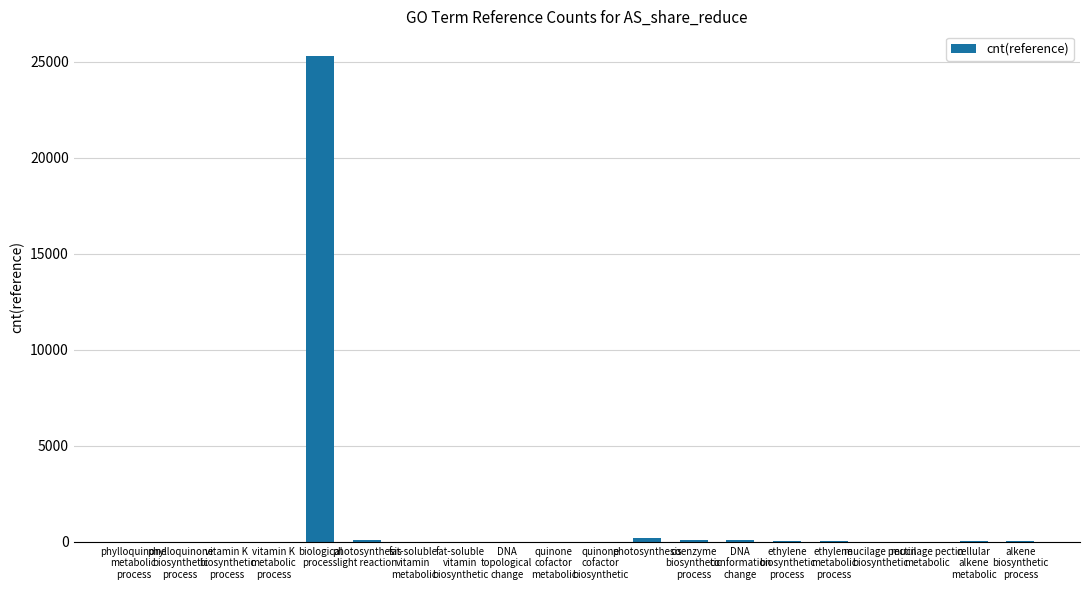

What is the sum of all values?

26004